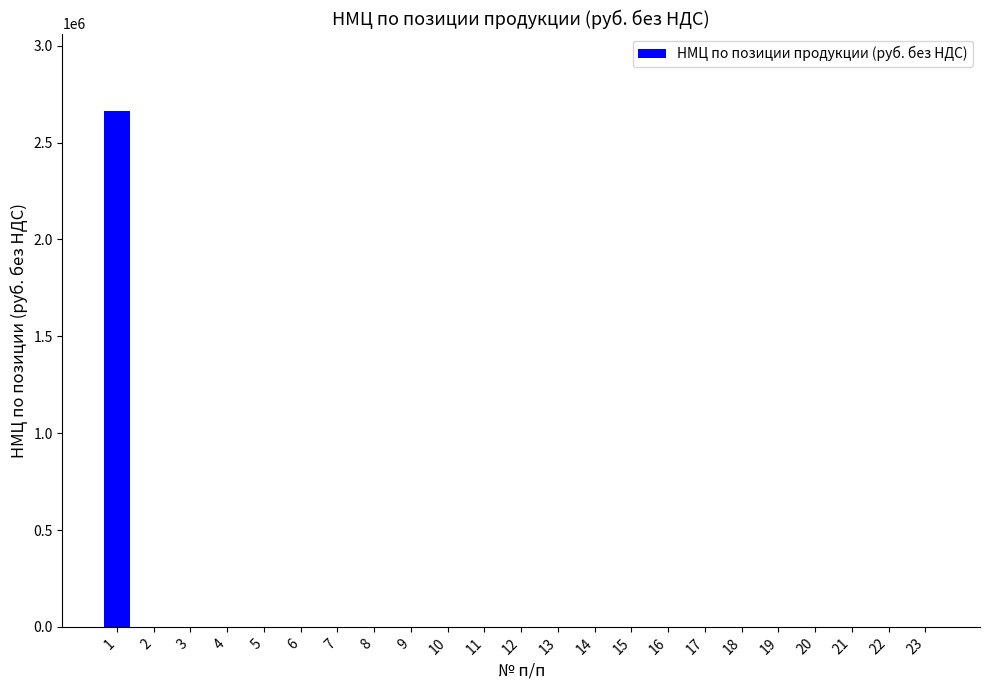

The value at 17 is -1563290. True or false?

False